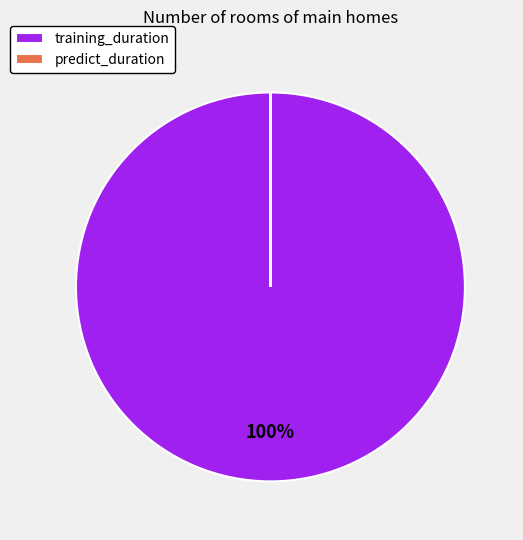

To the nearest percent, what is the average slice percentage?

50%